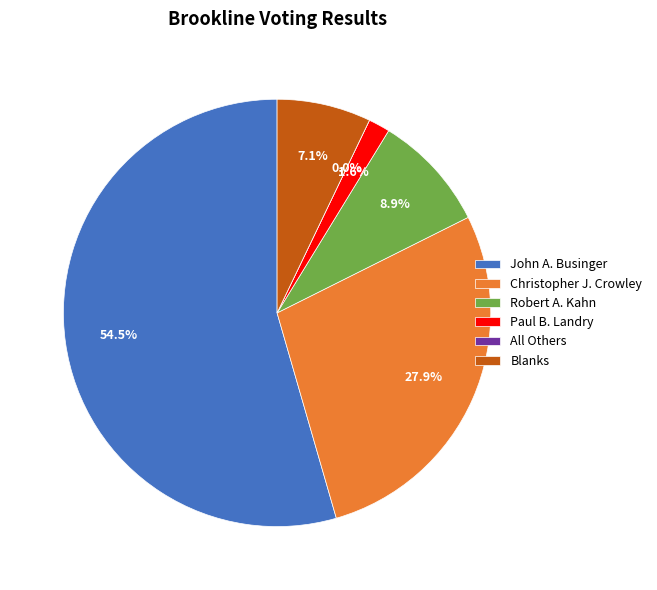

Is it true that Blanks is 1% of the pie?

False